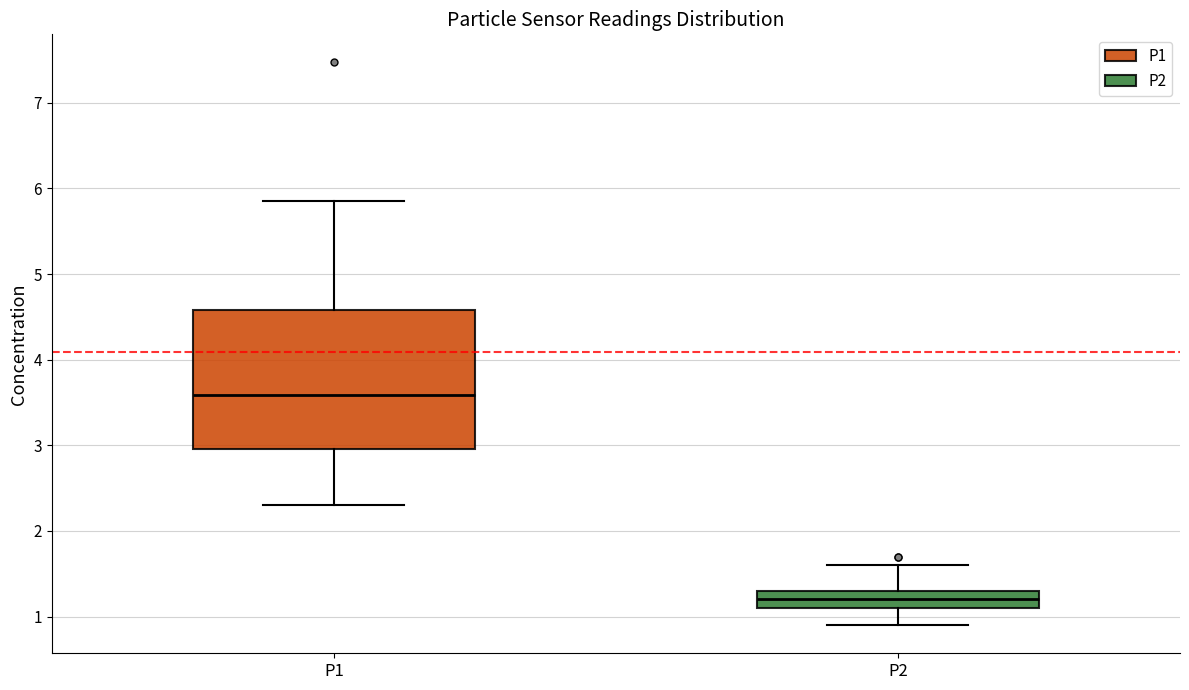

Which box has the highest median line?

P1